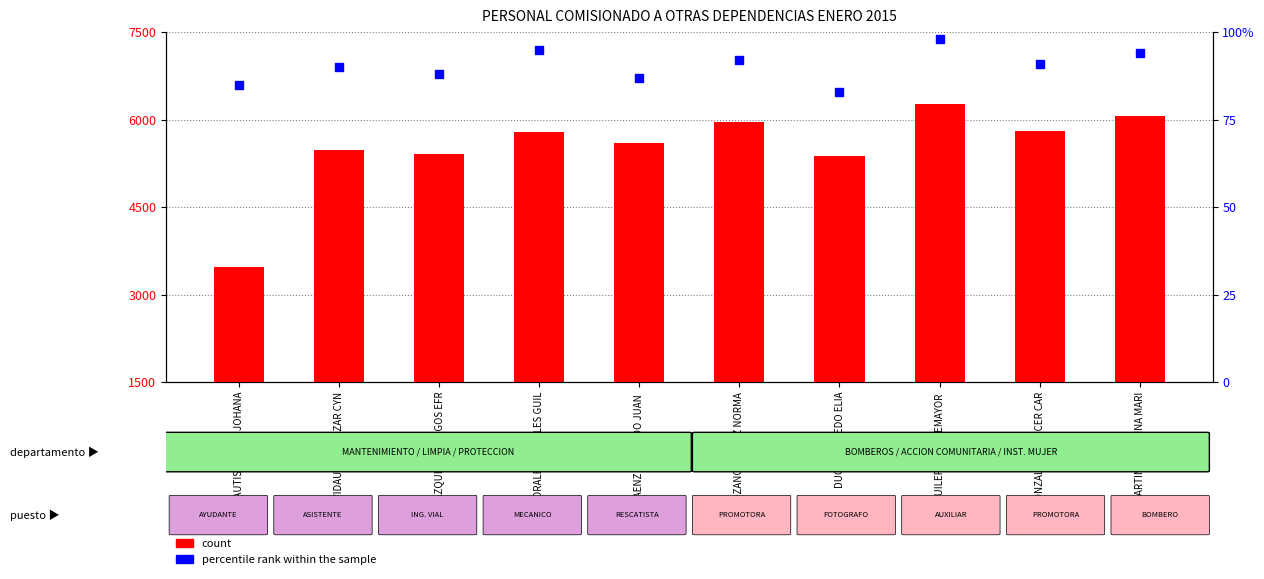

What is the total value across all series at LOZANO CHAVEZ NORMA?

6052